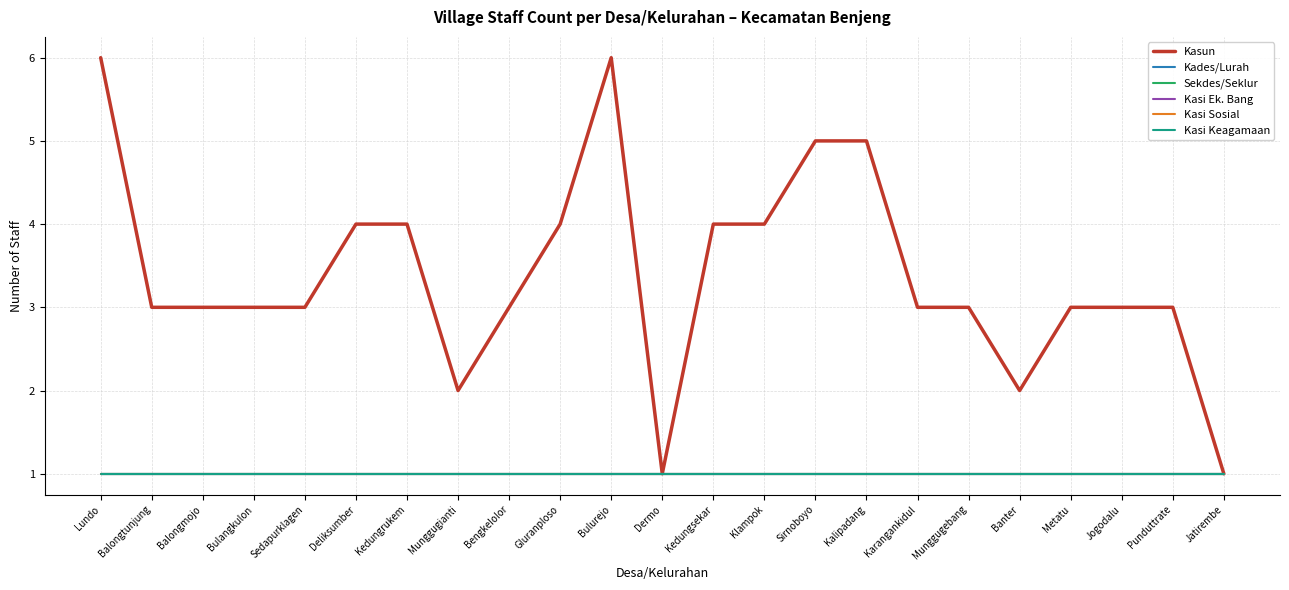

What is the label of the 15th point from the left?

Sirnoboyo